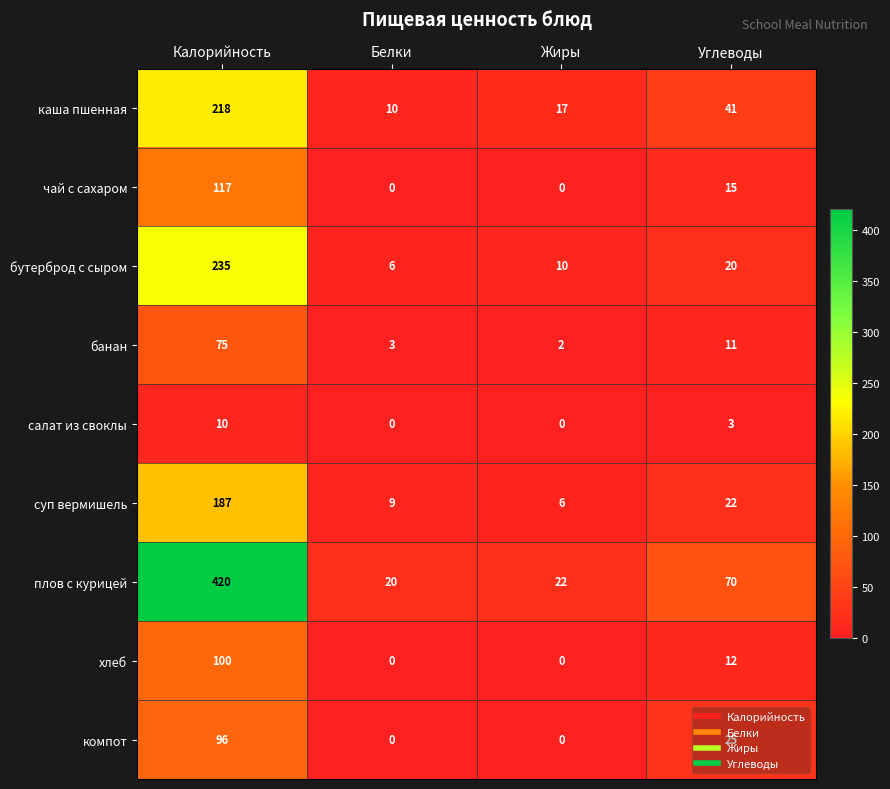

The value of компот at Белки is 0. True or false?

True